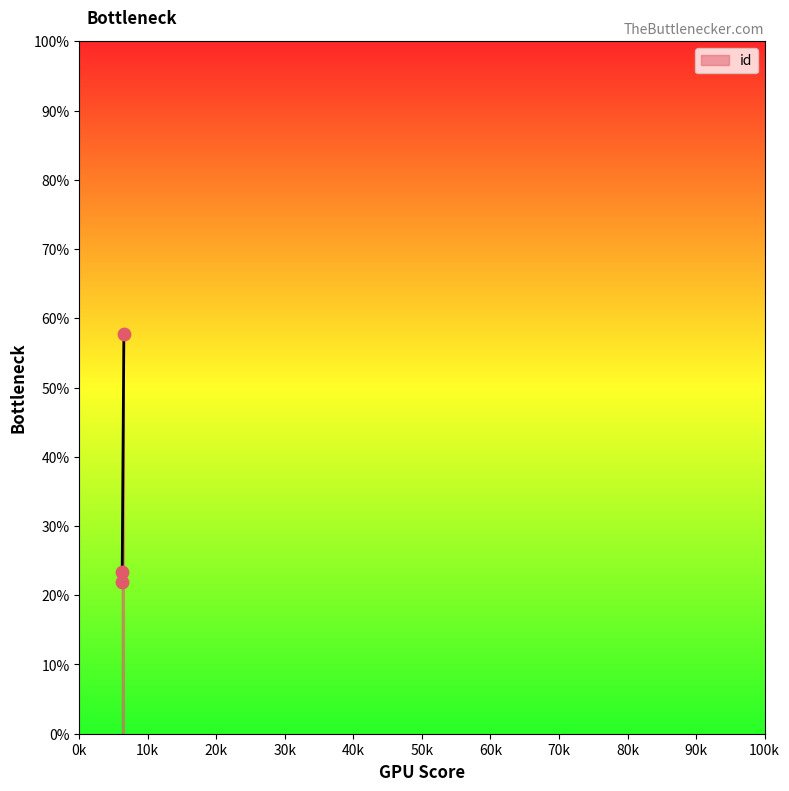

What is the greatest value displayed?

57.7